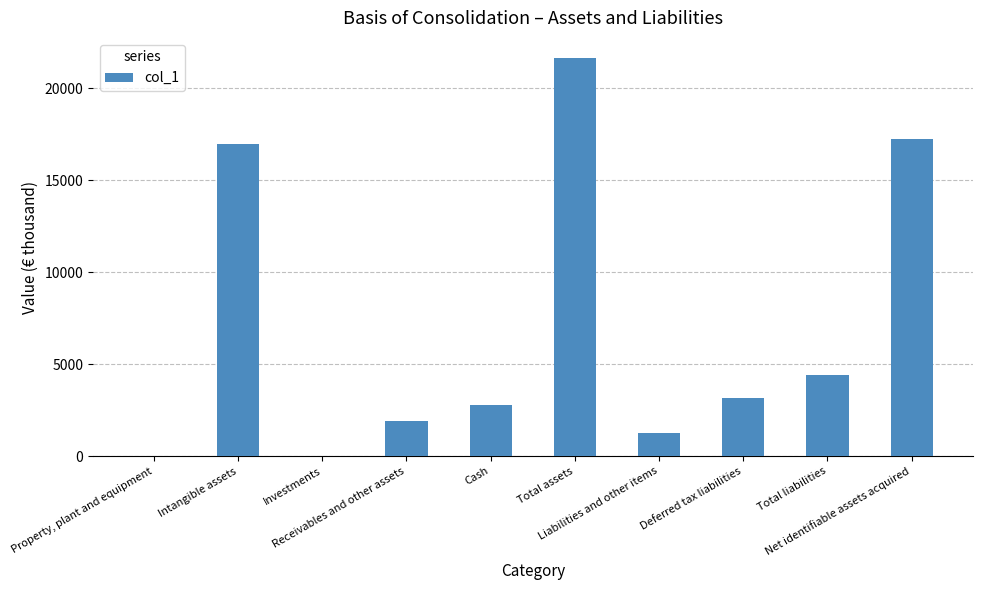

What is the change in value from Property, plant and equipment to Liabilities and other items?

+1247